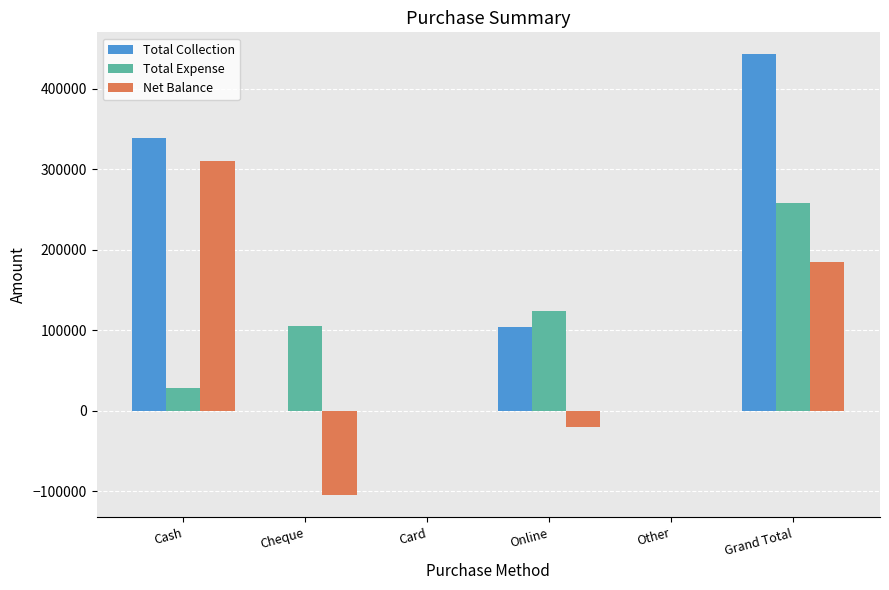

Are the bars horizontal?

No